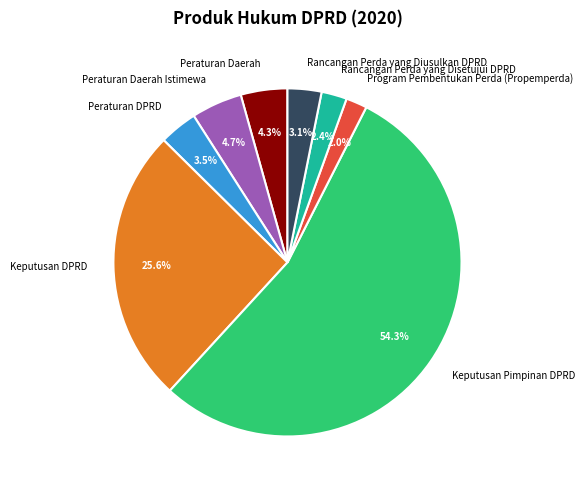

What percentage is the Rancangan Perda yang Diusulkan DPRD slice, to the nearest percent?

3%